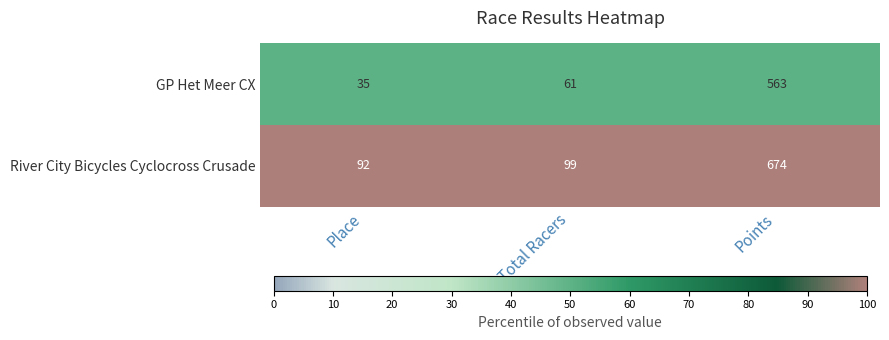

Reading right to left, transcribe all the data shown in this chart.

GP Het Meer CX: Points=563	Total Racers=61	Place=35
River City Bicycles Cyclocross Crusade: Points=674	Total Racers=99	Place=92